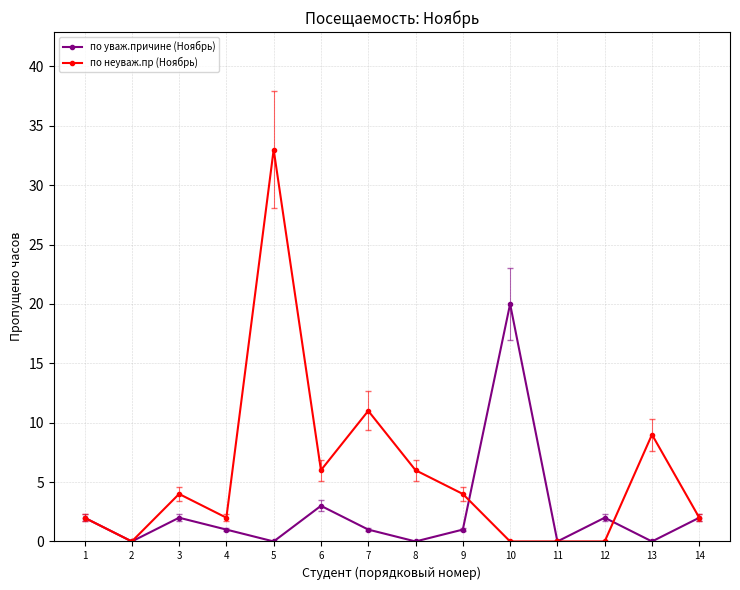

Which category has the highest value across all series?

5